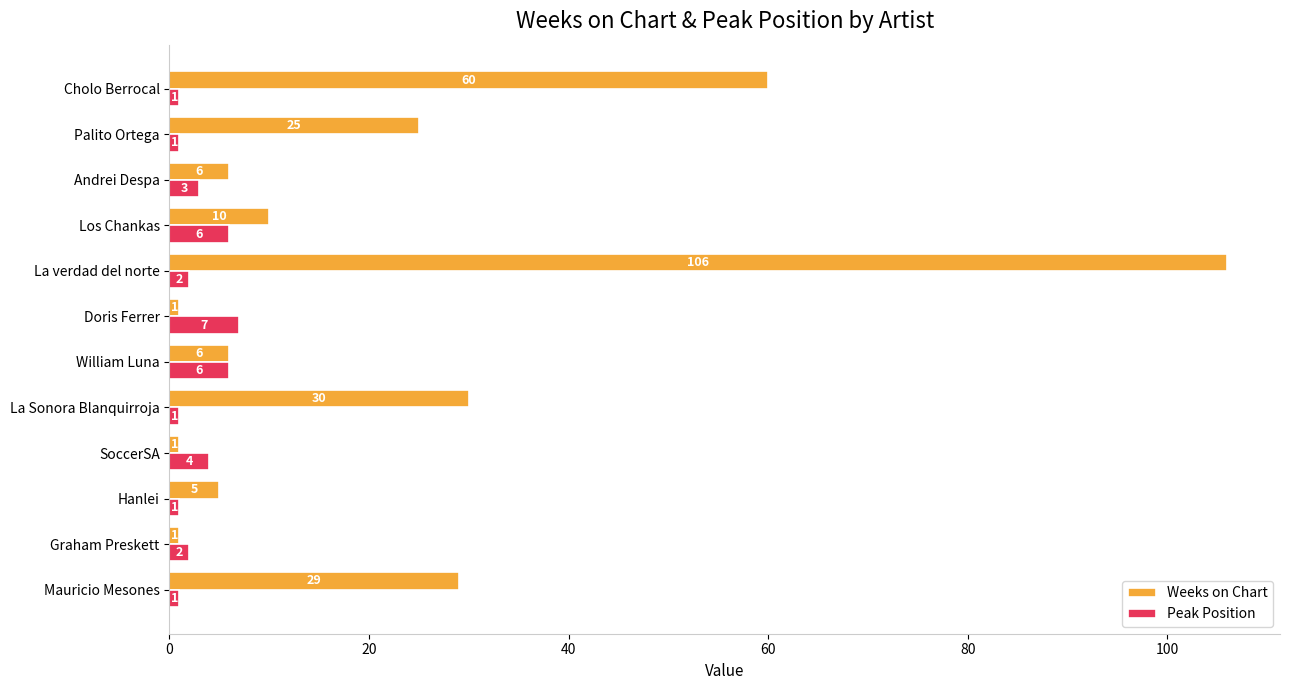

At which label is Peak Position closest to 4?

SoccerSA